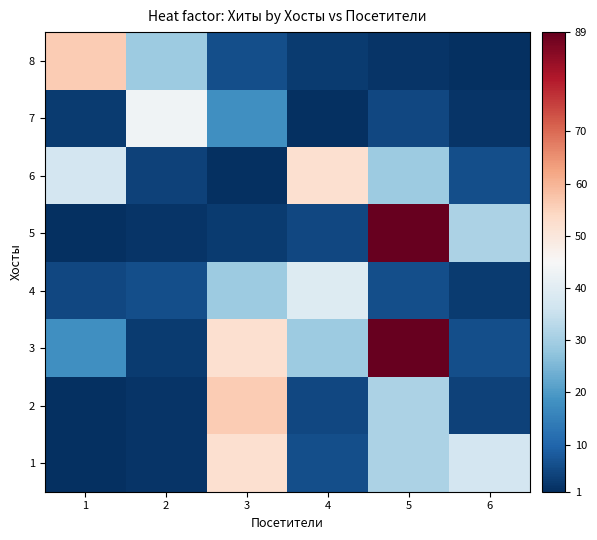

Reading left to right, what are all the values shown in this chart?

1: 1=1	2=2	3=52	4=6	5=31	6=37
2: 1=1	2=2	3=56	4=5	5=31	6=4
3: 1=18	2=3	3=52	4=29	5=89	6=6
4: 1=5	2=6	3=29	4=39	5=6	6=3
5: 1=1	2=2	3=3	4=5	5=89	6=31
6: 1=37	2=4	3=1	4=52	5=29	6=6
7: 1=3	2=43	3=18	4=1	5=5	6=2
8: 1=56	2=29	3=6	4=3	5=2	6=1